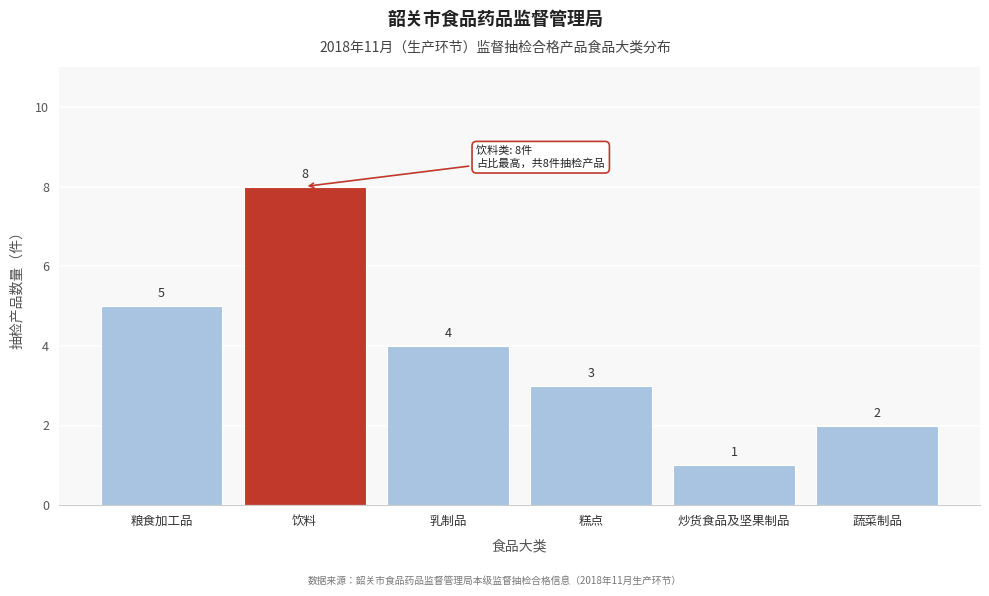

Reading left to right, transcribe all the data shown in this chart.

5	8	4	3	1	2